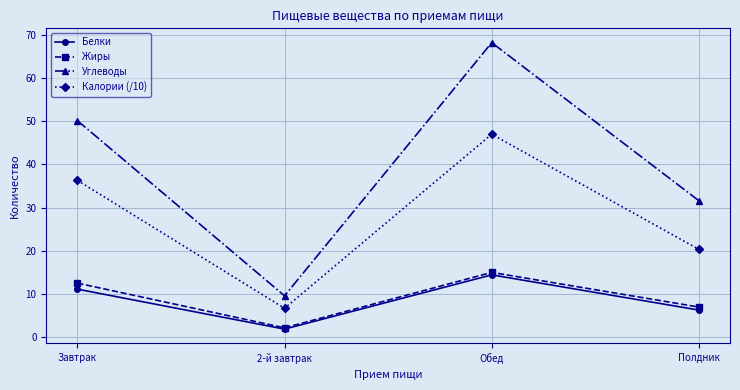

Where is Жиры nearest to the value 8?

Полдник